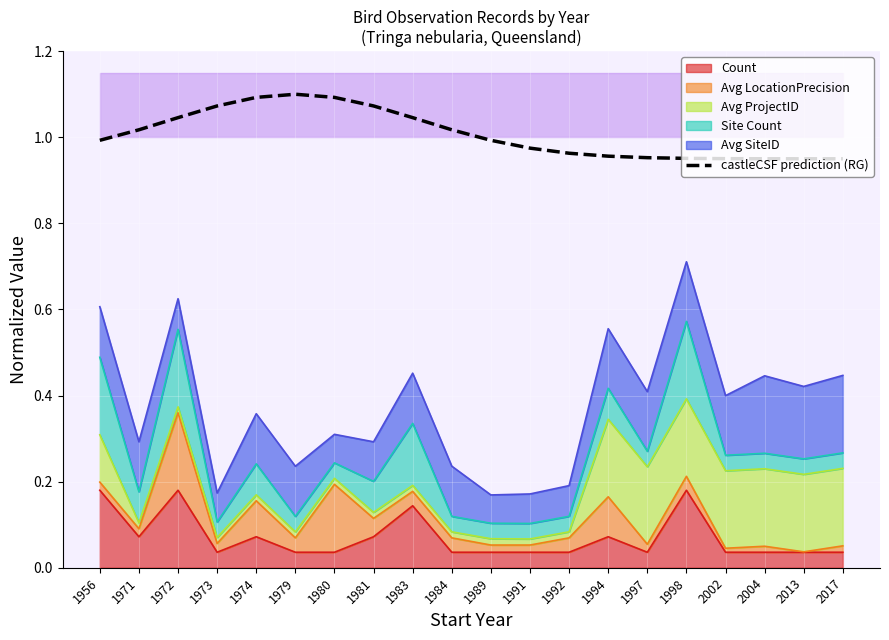

Reading left to right, transcribe all the data shown in this chart.

1956=1.0	1971=1.0	1972=1.0	1973=1.1	1974=1.1	1979=1.1	1980=1.1	1981=1.1	1983=1.0	1984=1.0	1989=1.0	1991=1.0	1992=1.0	1994=1.0	1997=1.0	1998=1.0	2002=1.0	2004=1.0	2013=1.0	2017=1.0